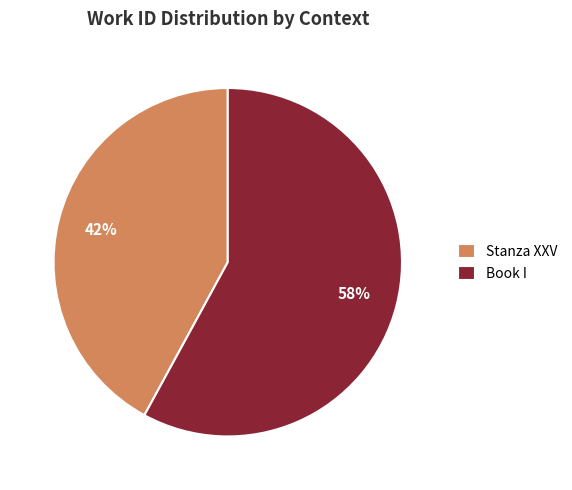

To the nearest percent, what portion does Stanza XXV represent?

42%